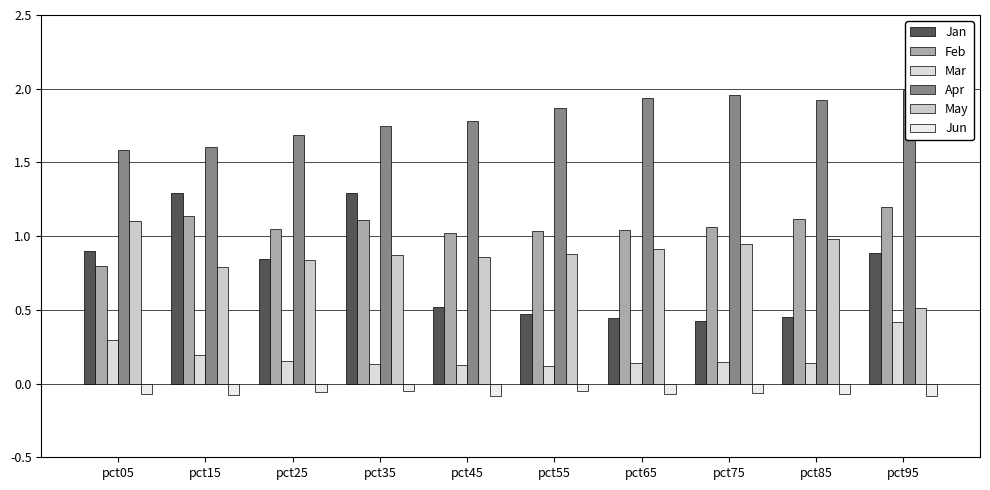

What is the minimum value for Mar?

0.1